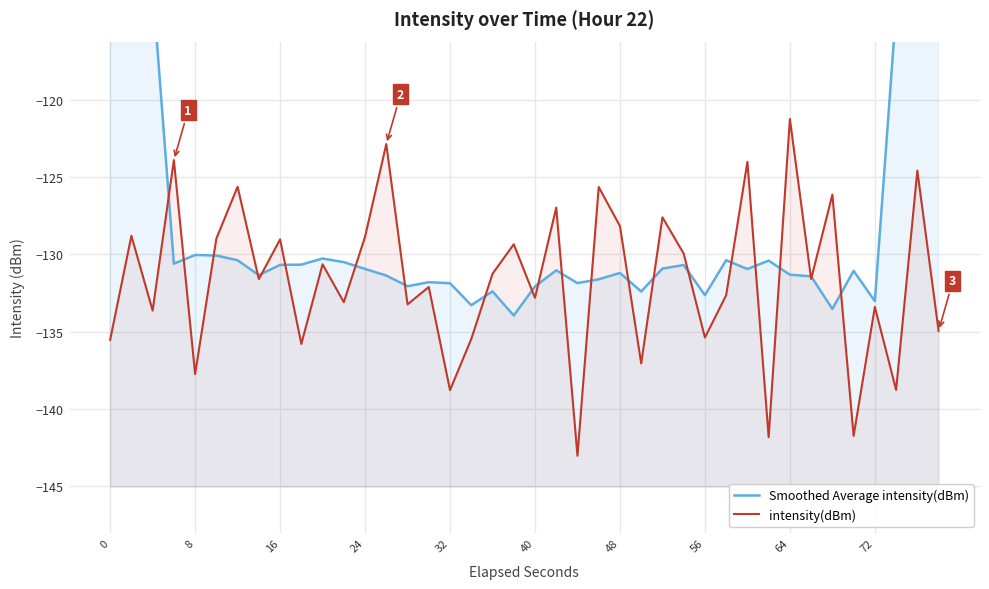

What is the lowest value of the intensity(dBm) series?

-143.0